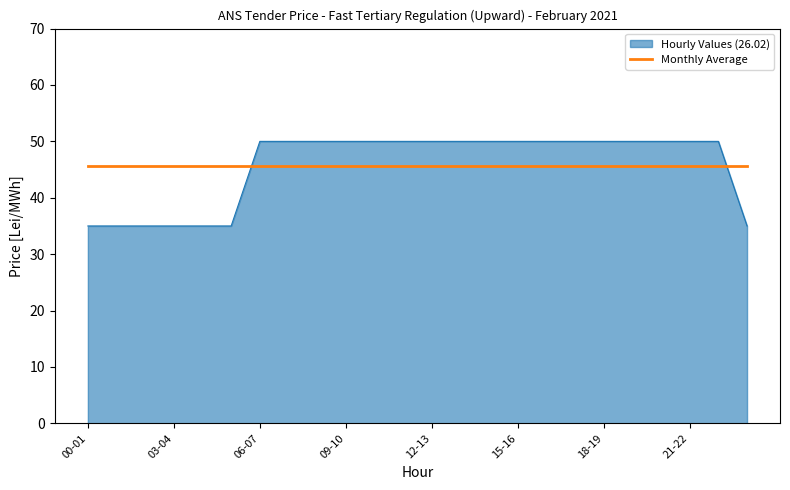

Rank the series by their maximum value, from highest to lowest.

Hourly Values (26.02), Monthly Average